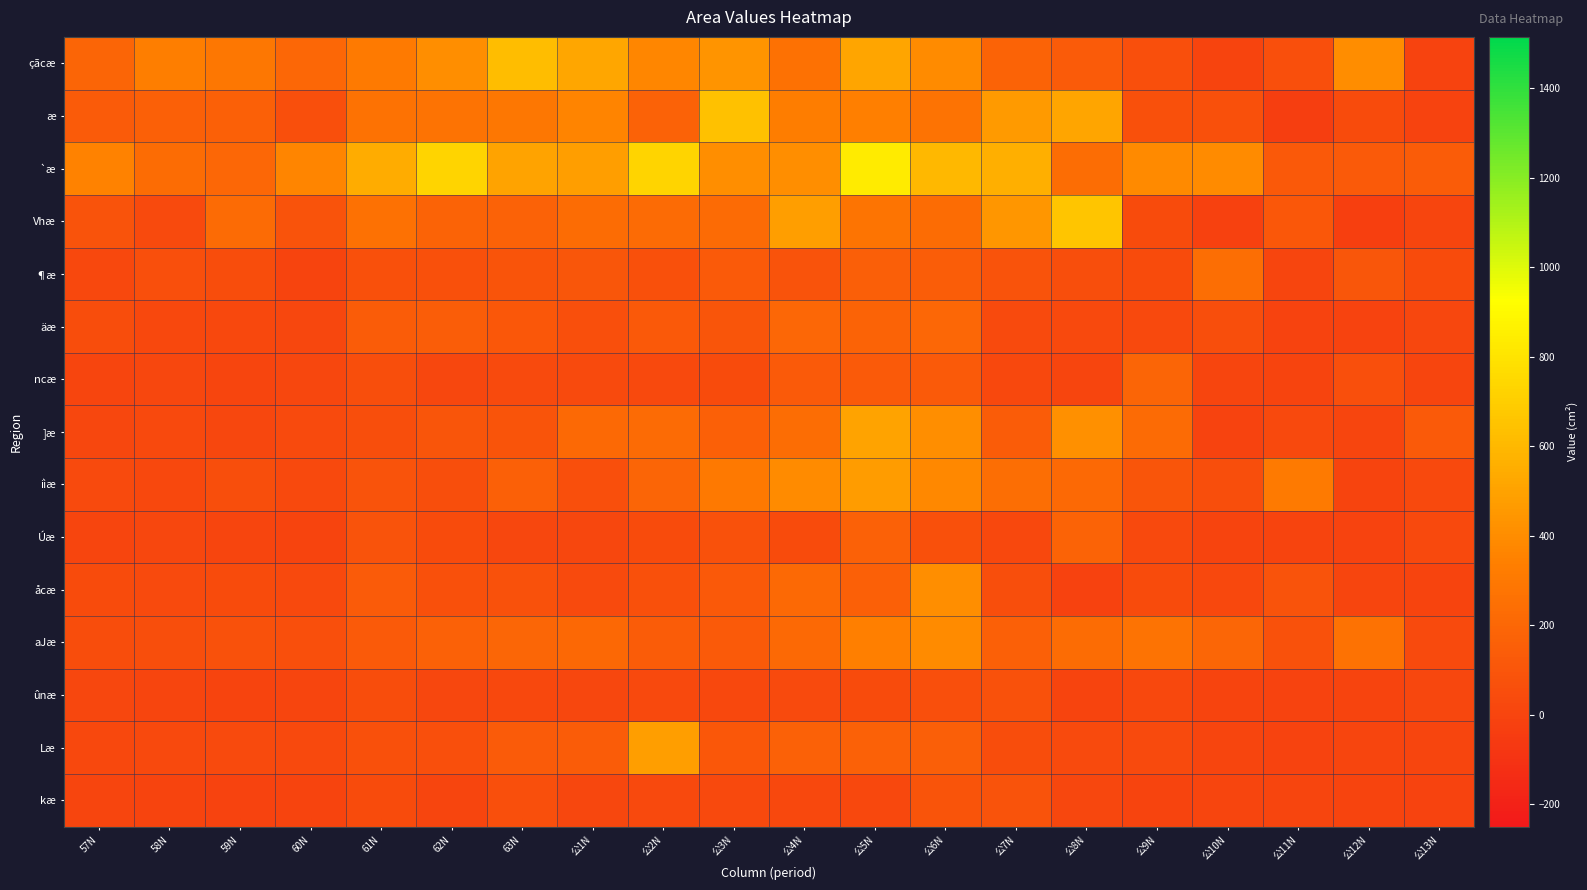

Which series has the largest total across all categories?

`æ